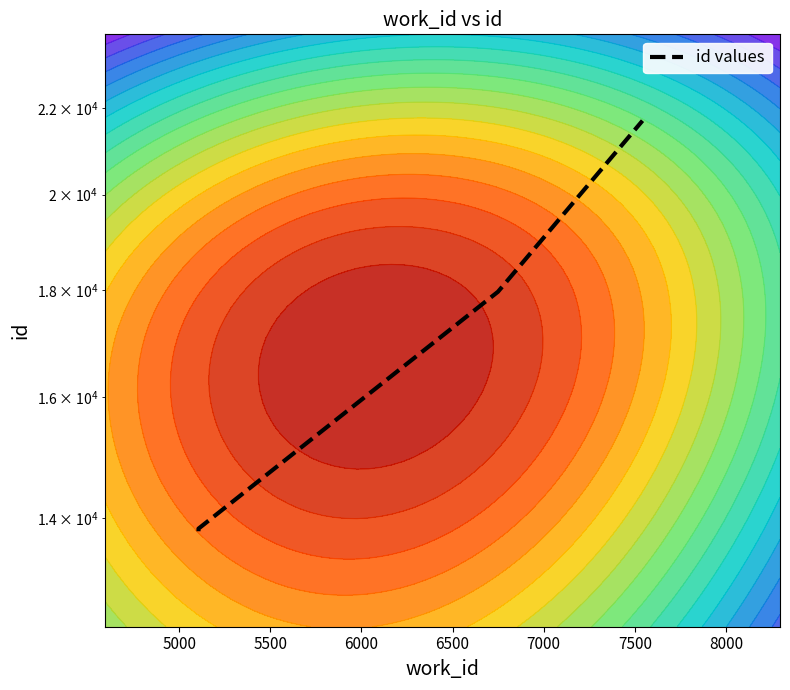

What is the value of the 1st point from the left?

13793